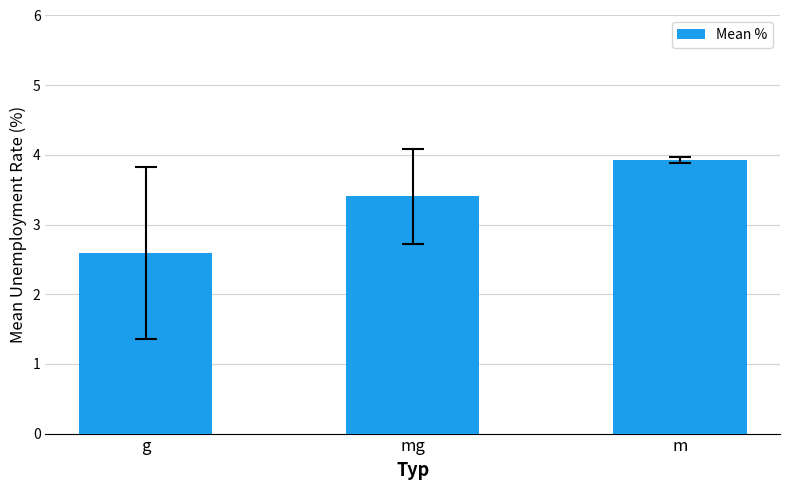

What value does the data have at mg?

3.4